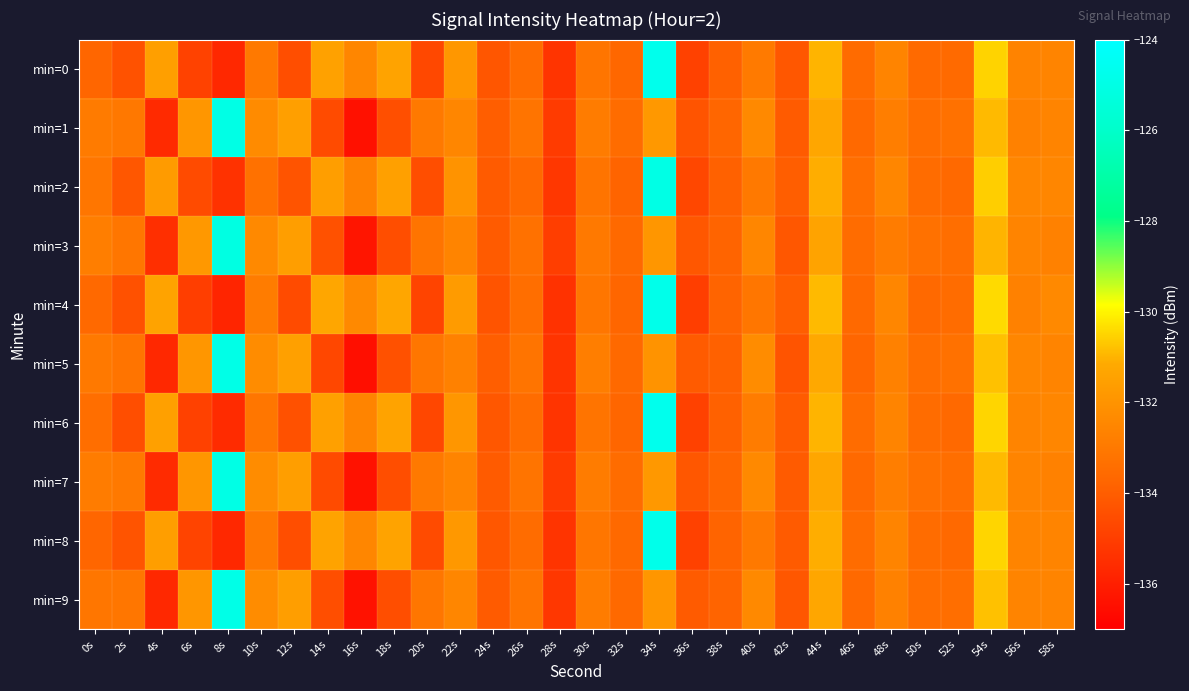

What is the spread (max minus min) of values at 4s?

4.3